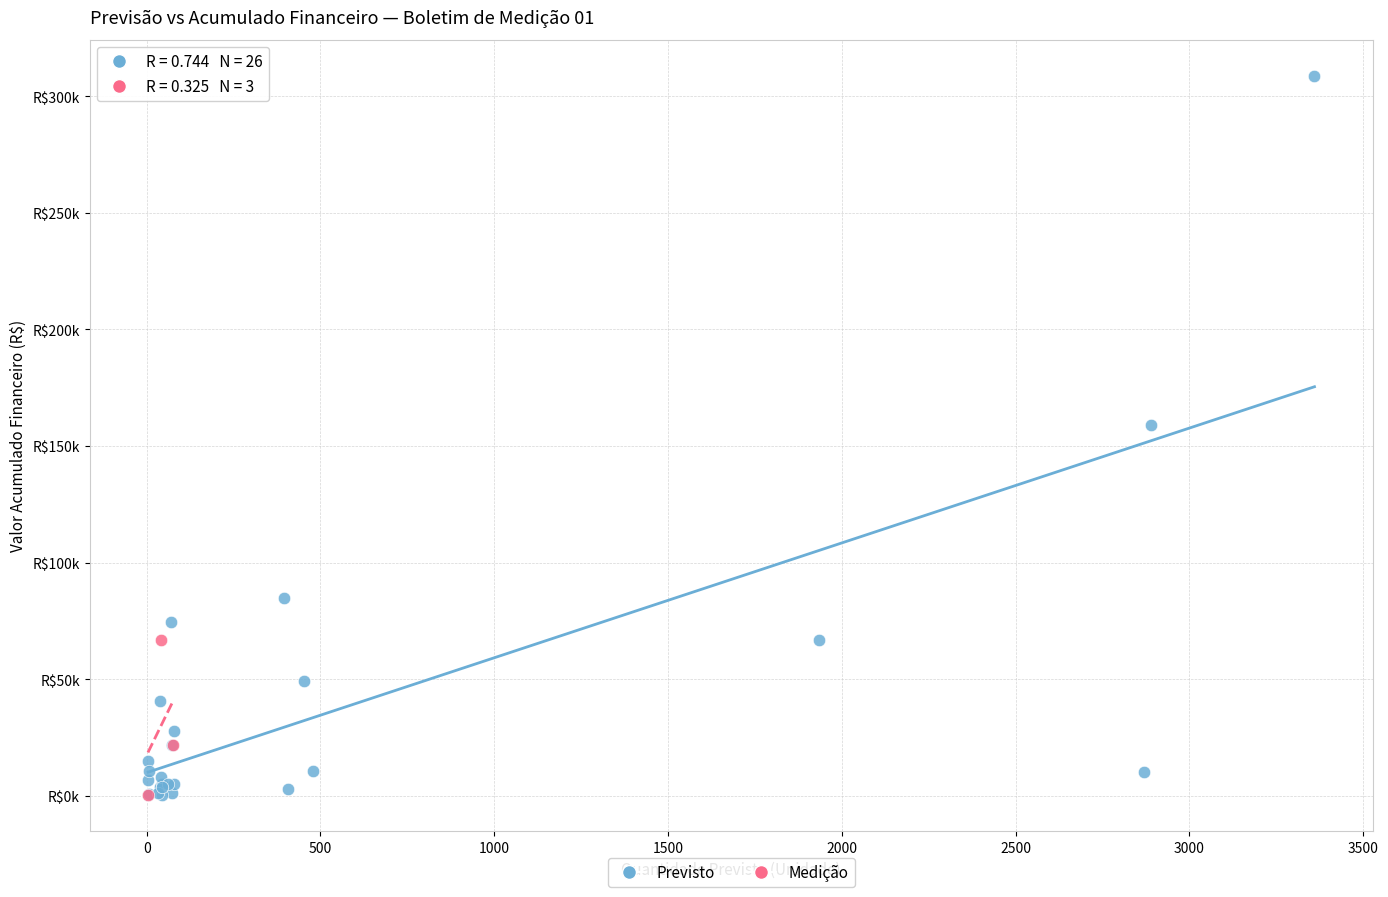

What are all the series names shown in the legend?

Previsto, Medição